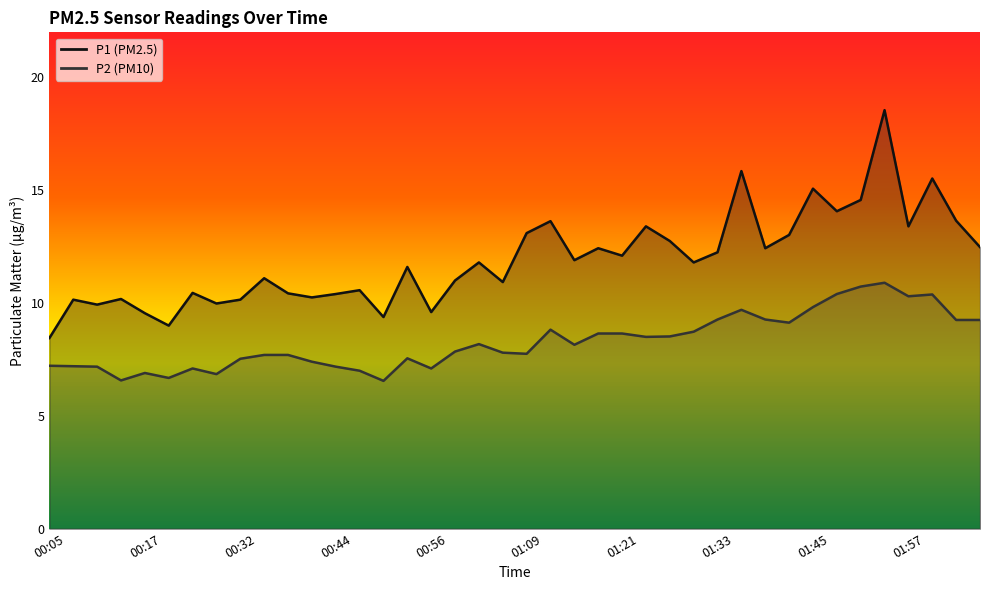

At 01:33, list the series in order from largest to smallest.

P1, P2